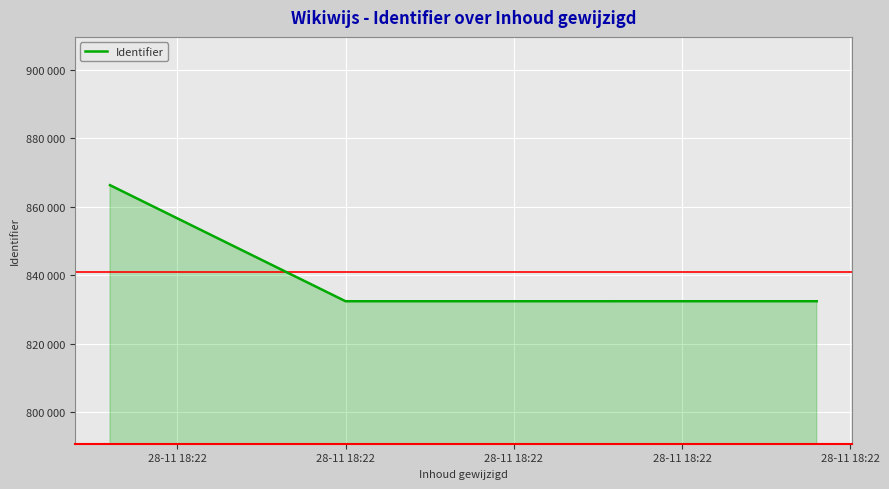

Is this an area chart (filled region under the line)?

Yes